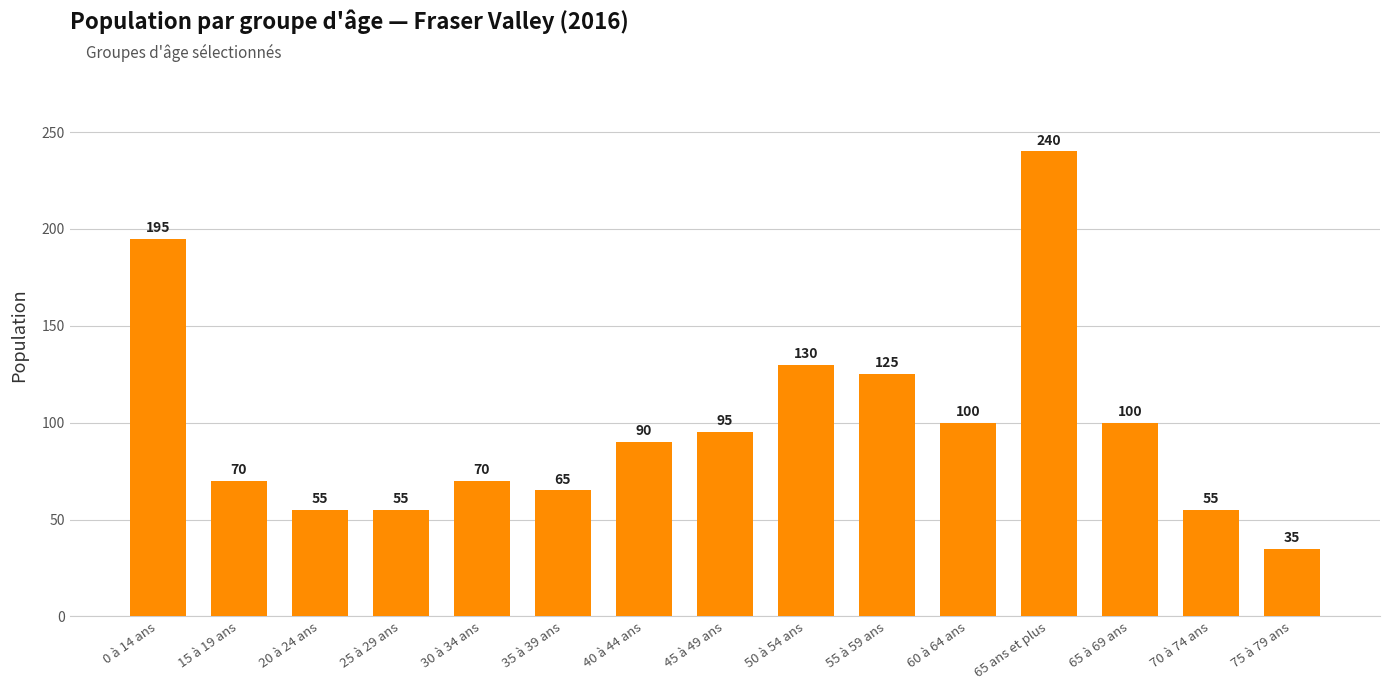

How many bars are there in total?

15